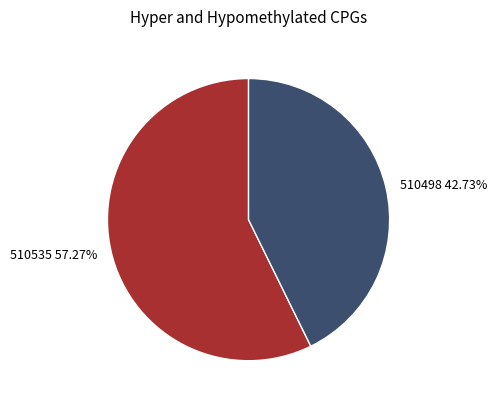

To the nearest percent, what is the difference between the 510535 and 510498 slice percentages?

15%